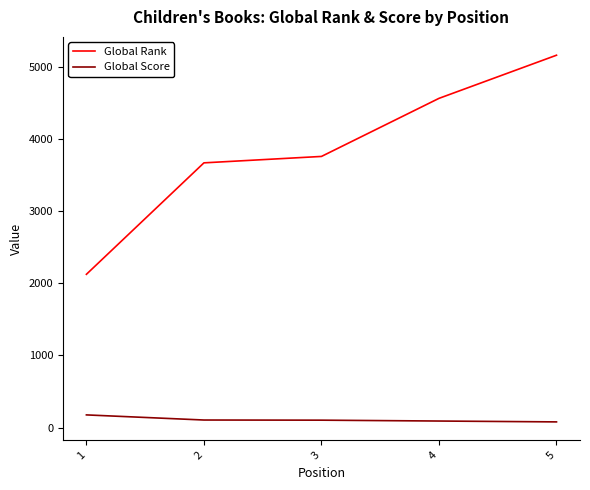

Which category has the highest value across all series?

5